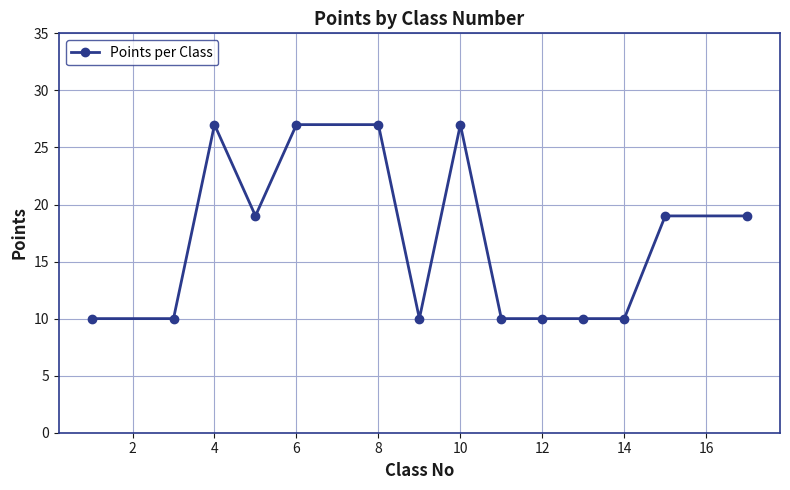

What is the sum of all values?

235